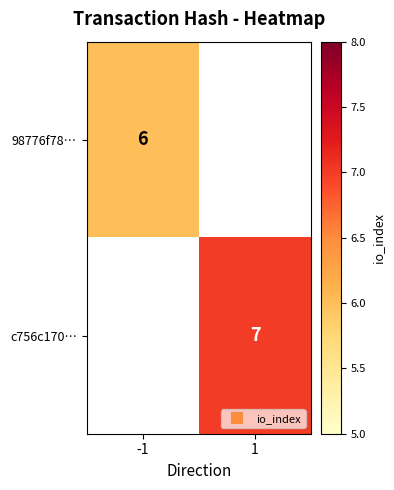

Rank the series by their maximum value, from lowest to highest.

98776f78…, c756c170…